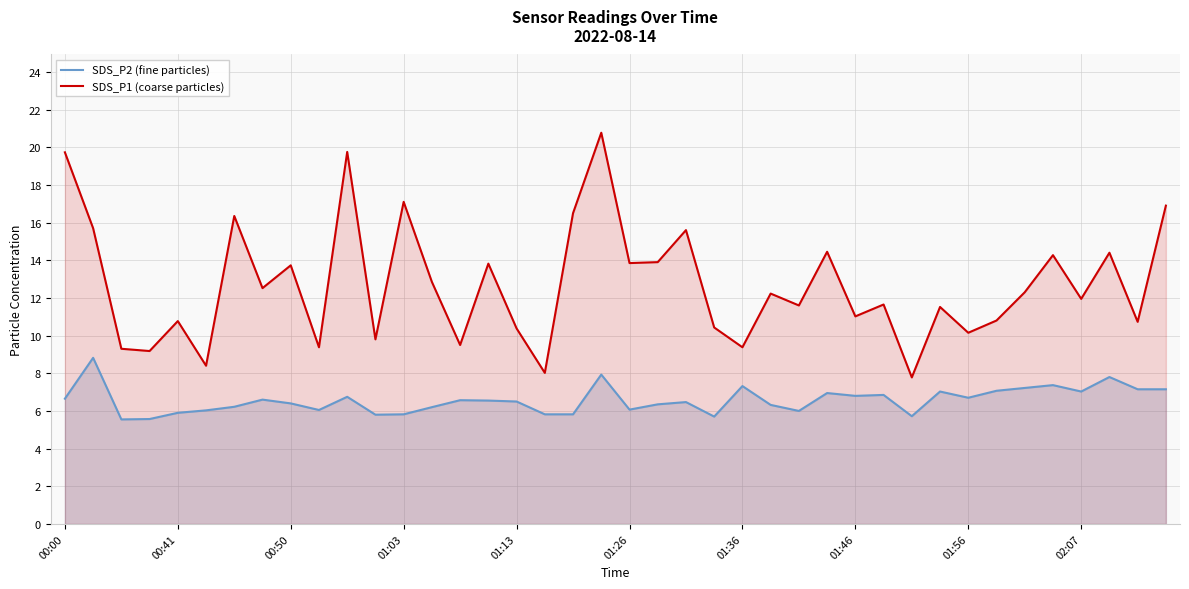

How many values in the SDS_P1 (coarse particles) series exceed 12?

20